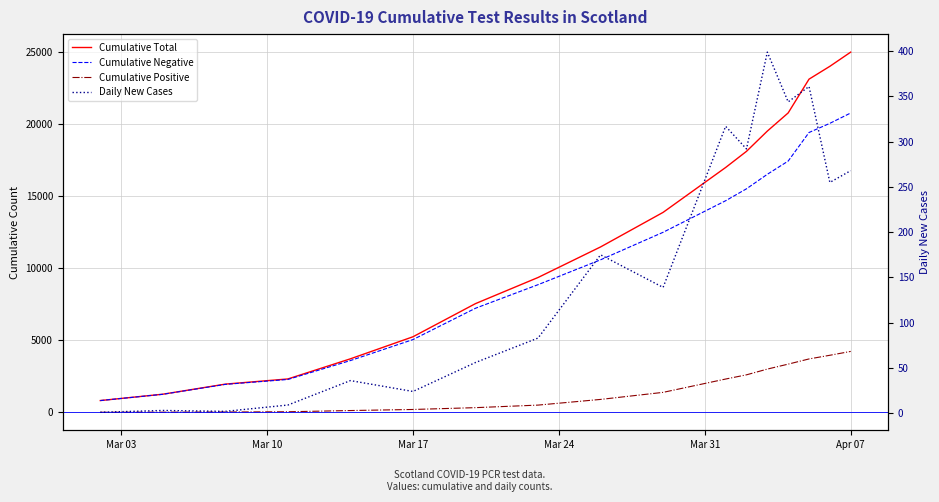

Does the chart display data point markers on the line(s)?

No